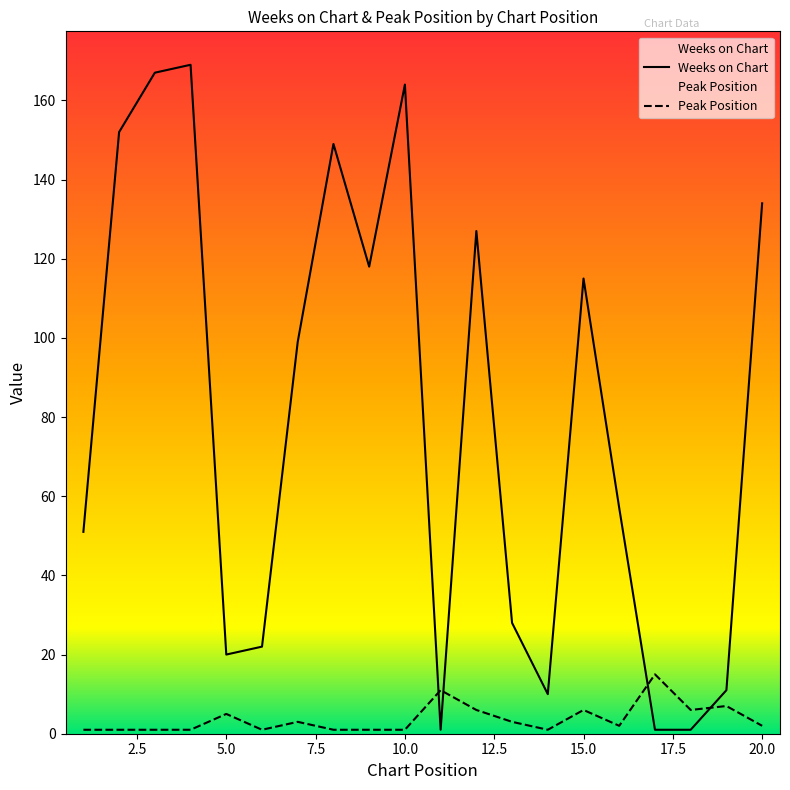

What is the minimum value for Peak Position?

1